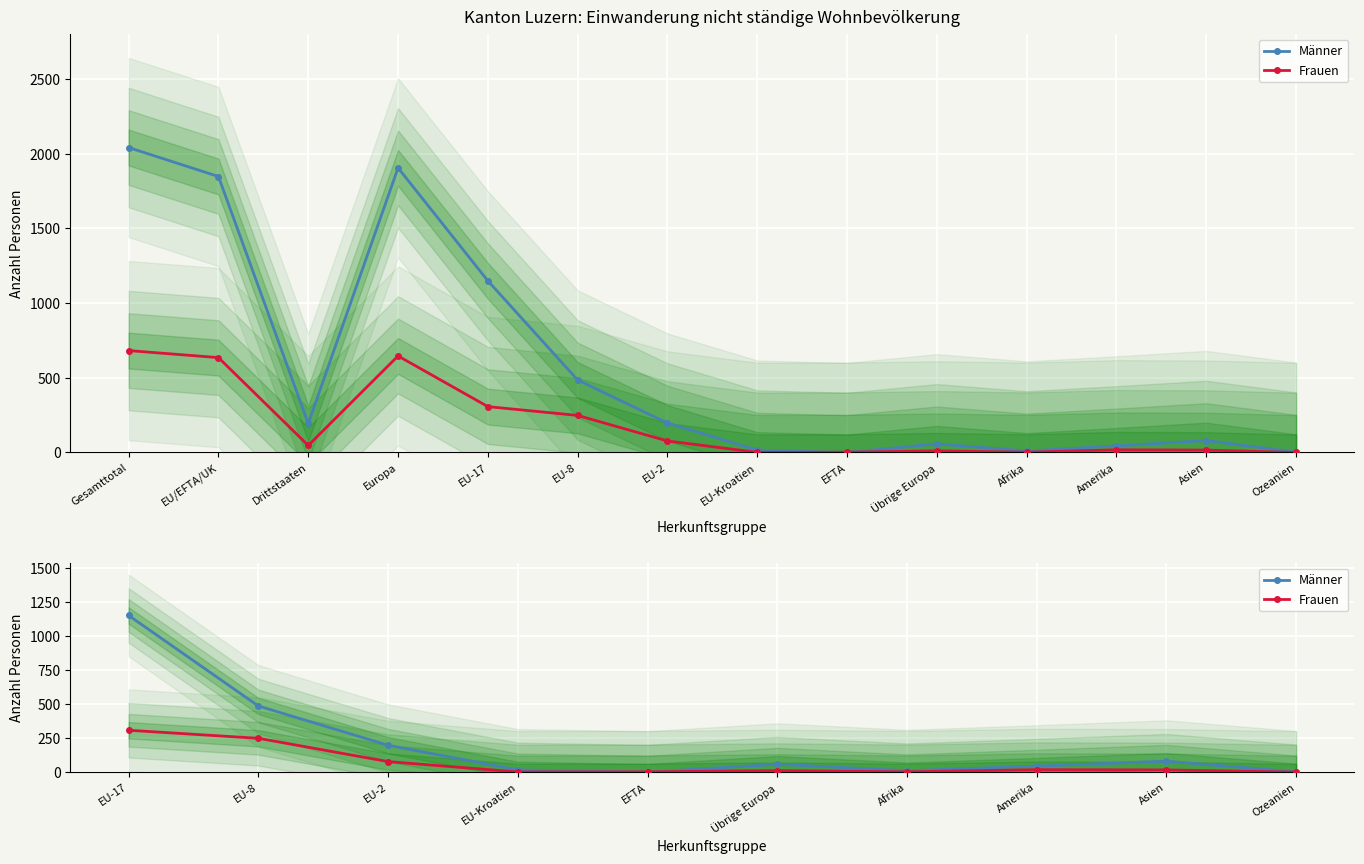

Which series has the largest total across all categories?

Männer